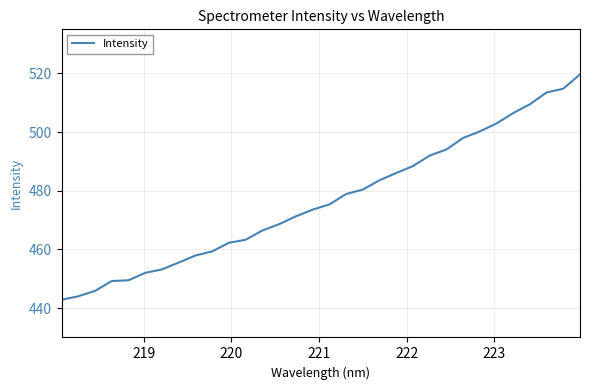

What is the minimum value shown in the chart?

442.8